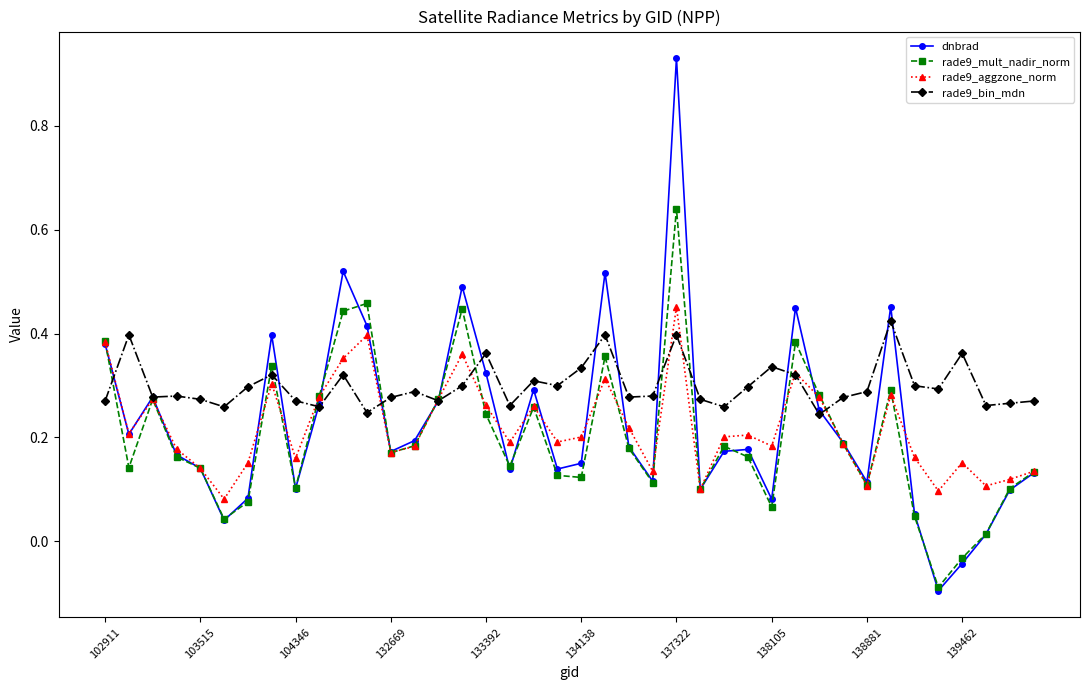

How many rade9_aggzone_norm values are between 0 and 1?

40